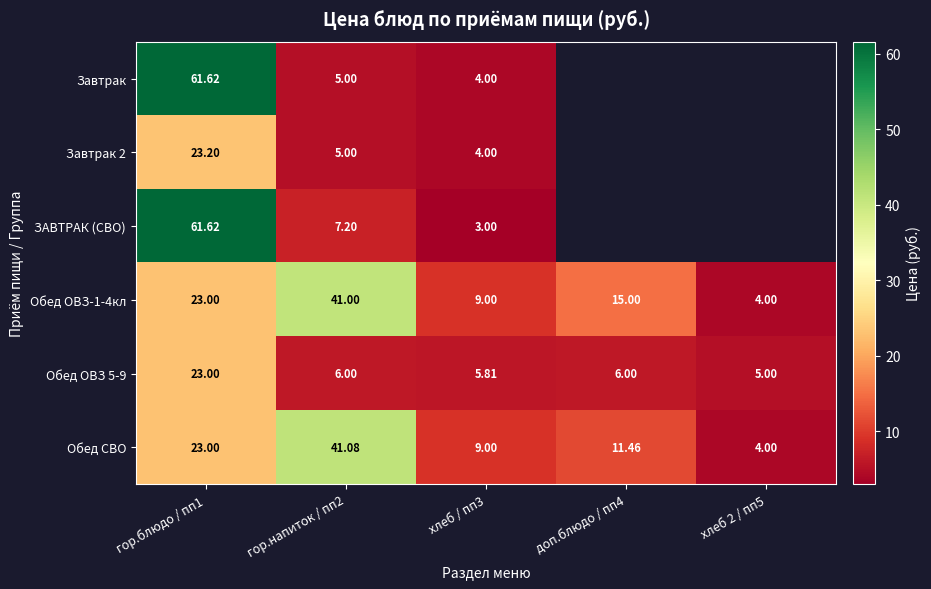

Is the value of ЗАВТРАК (СВО) at гор.блюдо / пп1 greater than the value of Обед СВО at гор.блюдо / пп1?

Yes